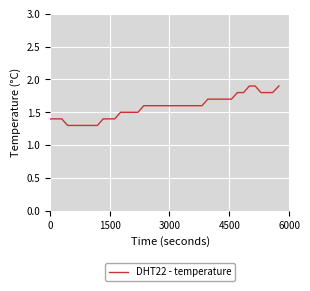

What is the minimum value shown in the chart?

1.3